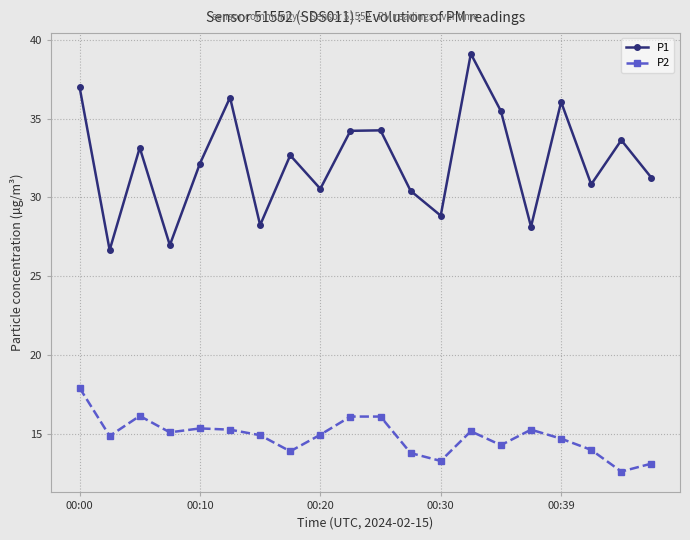

List the series in order of their overall mean, lowest first.

P2, P1